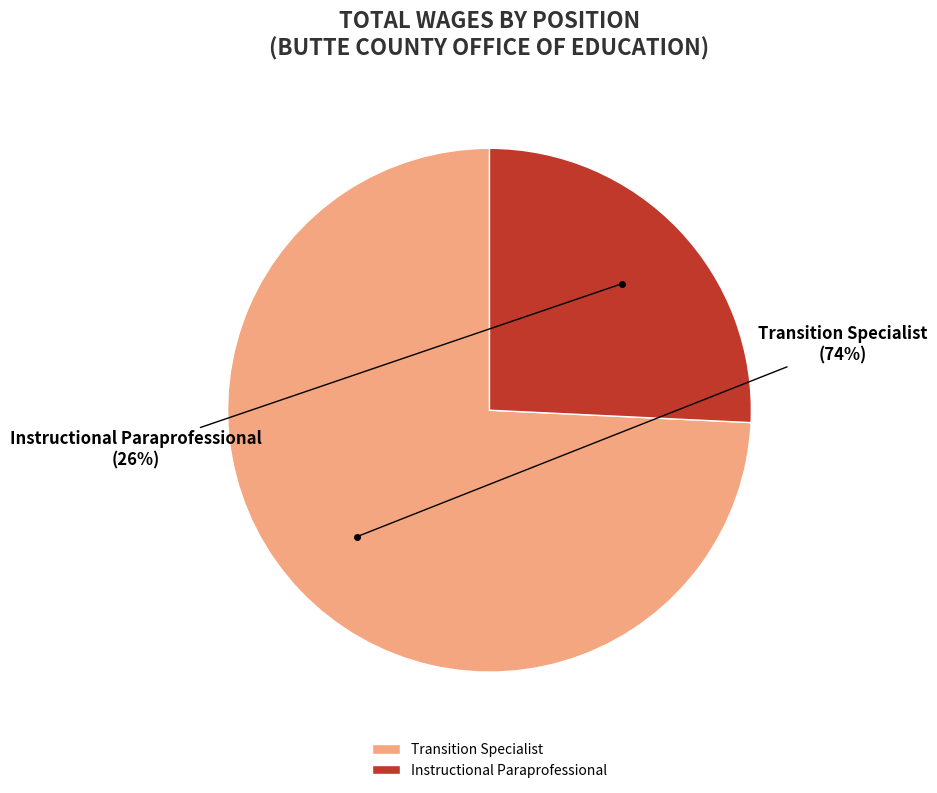

Between Transition Specialist and Instructional Paraprofessional, which is larger?

Transition Specialist